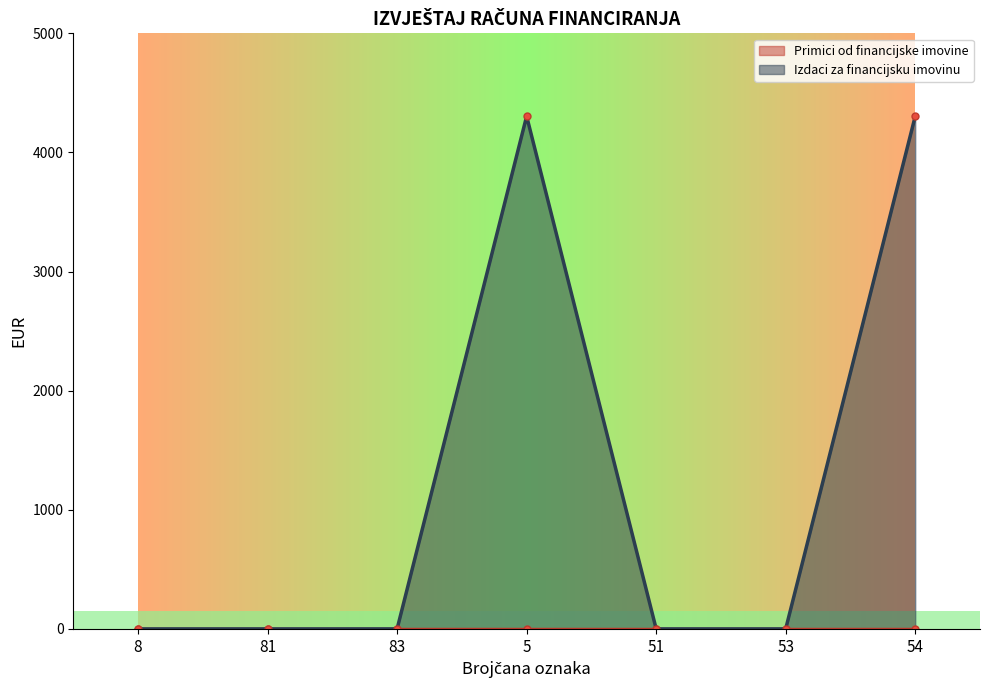

Rank the categories by value from lowest to highest.

8, 81, 83, 51, 53, 5, 54